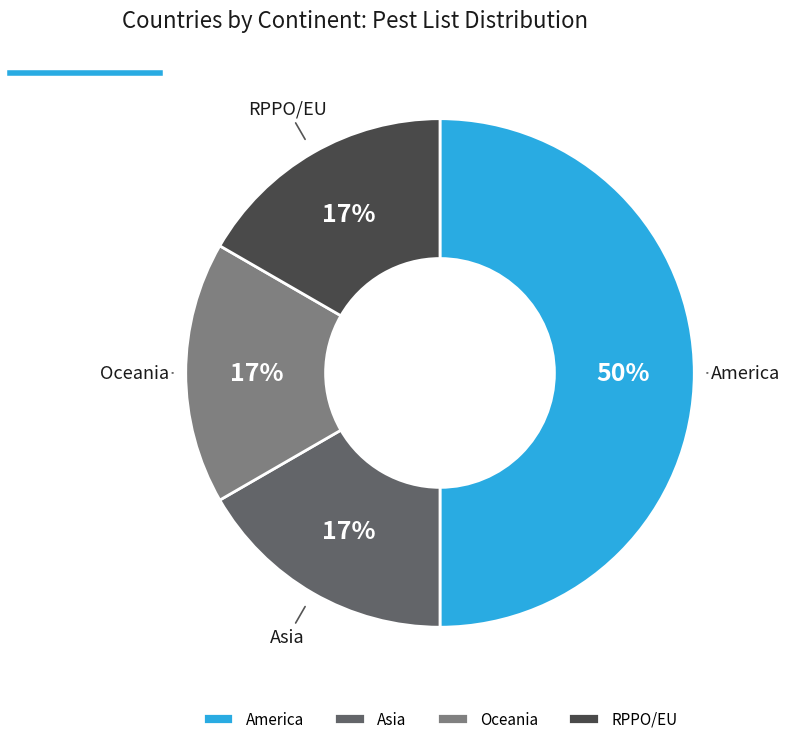

To the nearest percent, what is the average slice percentage?

25%